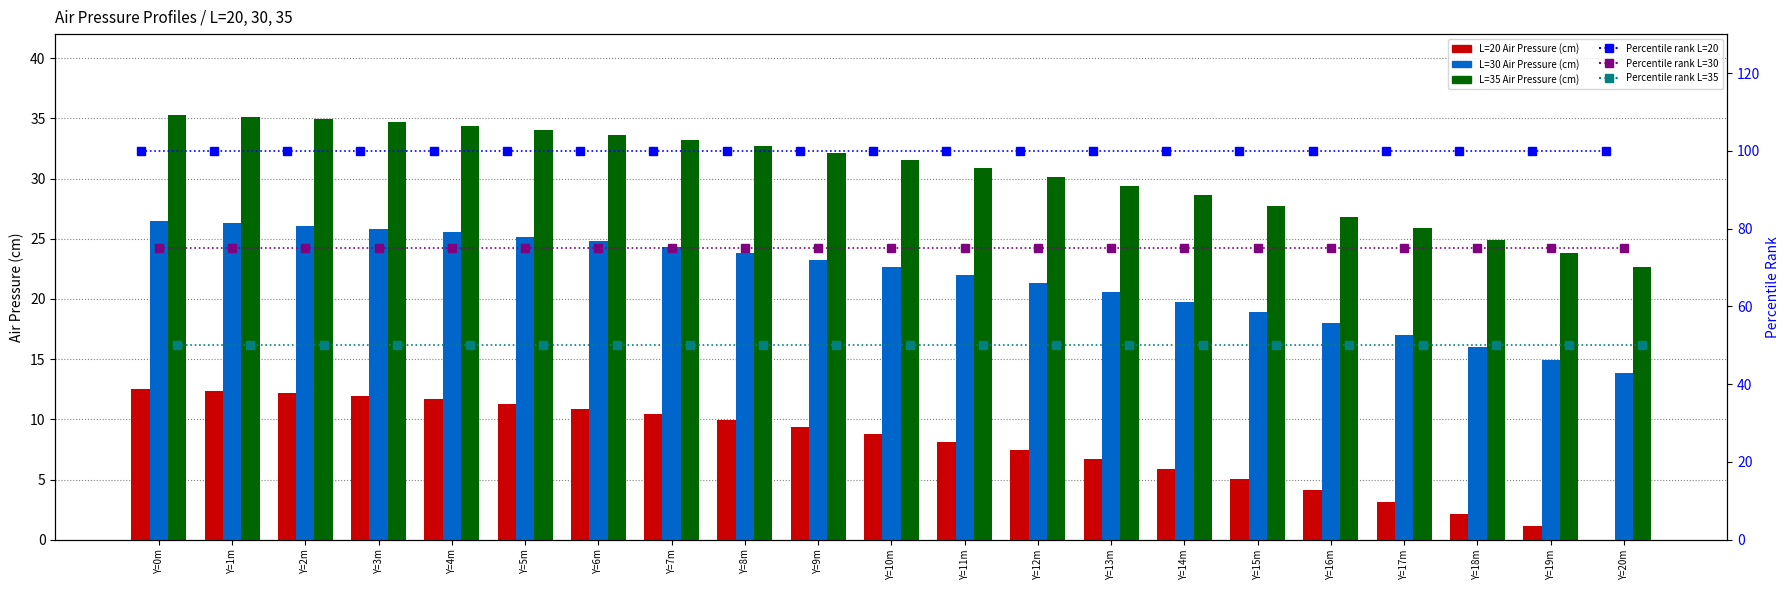

True or false: Percentile L=30 has a value of 98.4 at Y=14m.

False